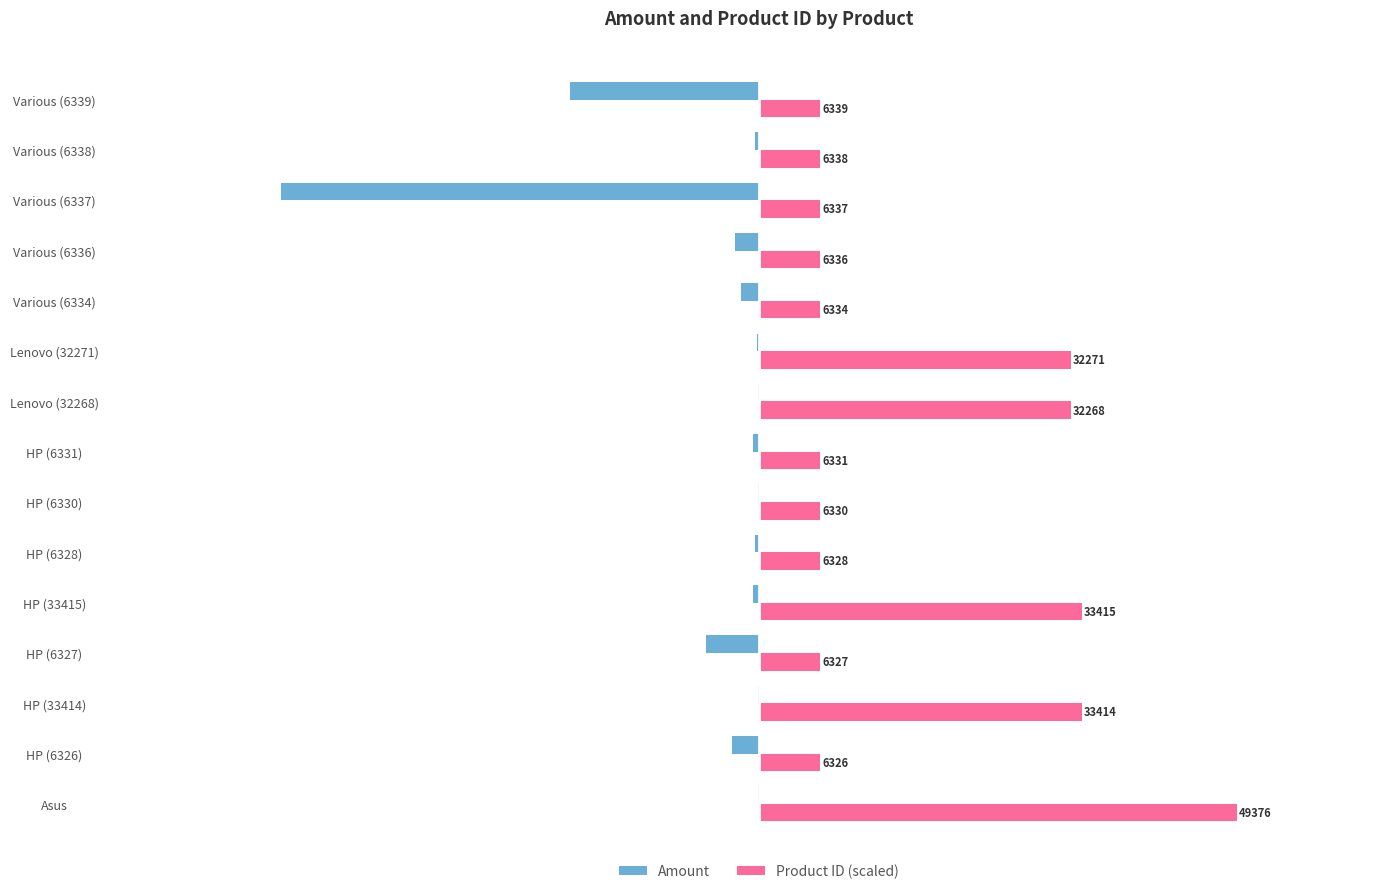

What are all the series names shown in the legend?

Amount, Product ID (scaled)